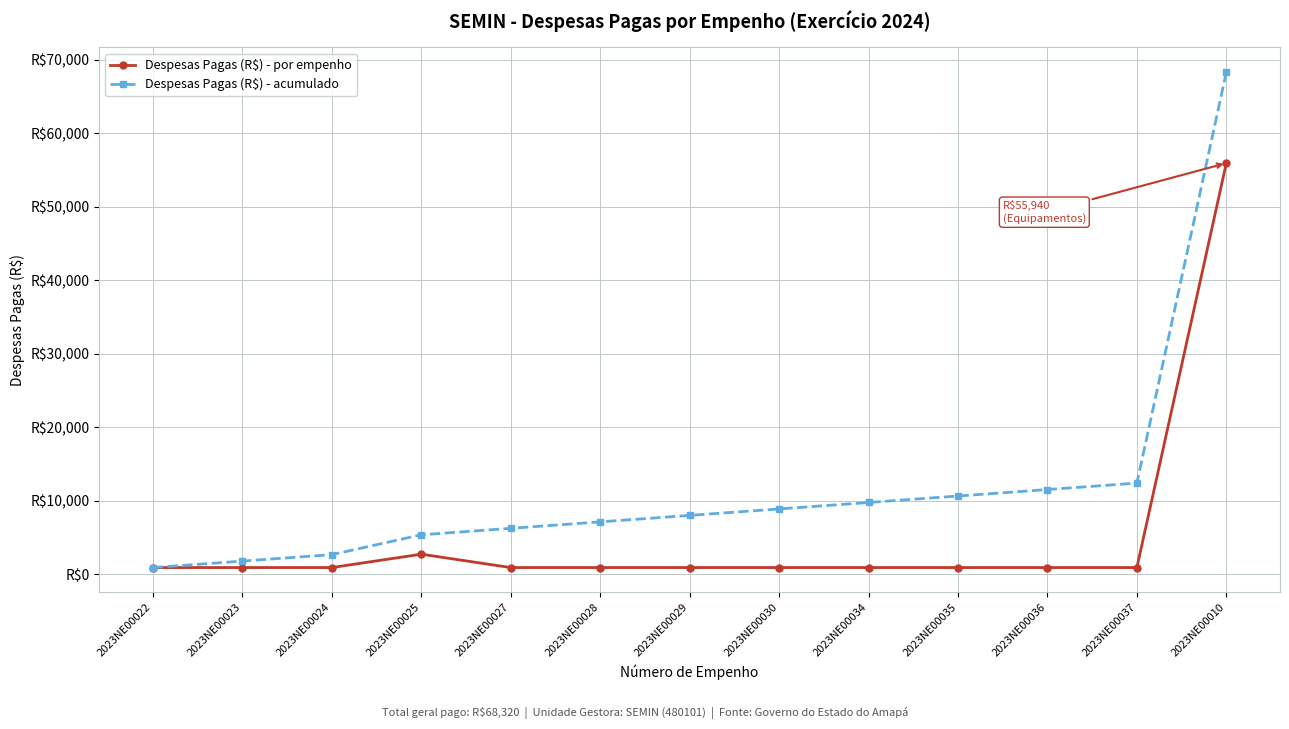

Does the chart have visible grid lines?

Yes